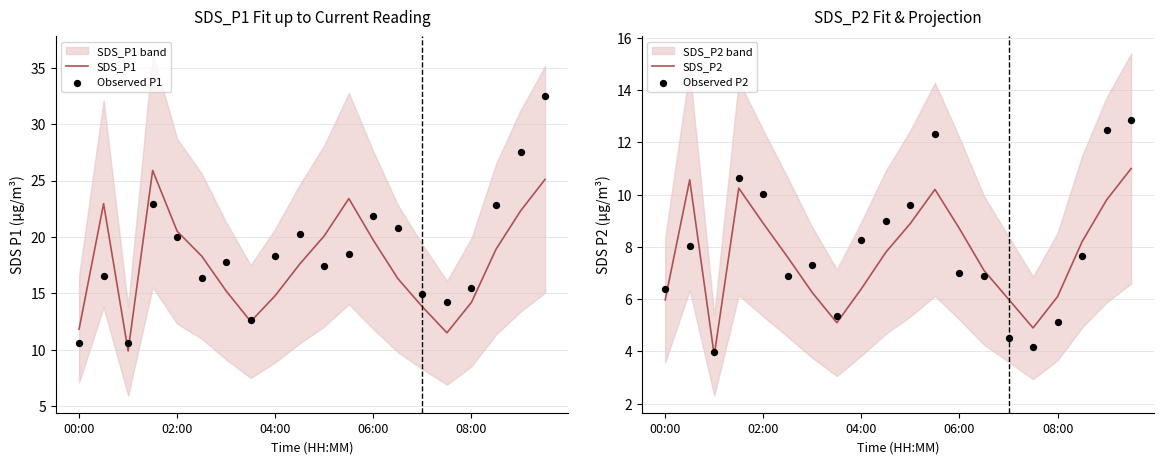

Which series has the largest total across all categories?

Observed P1